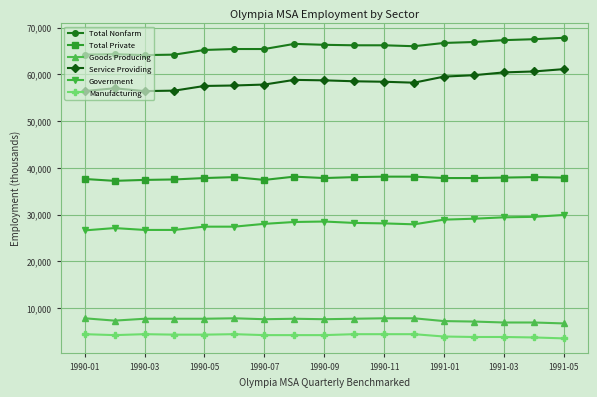

At how many categories does at least one series exceed 46371?

17